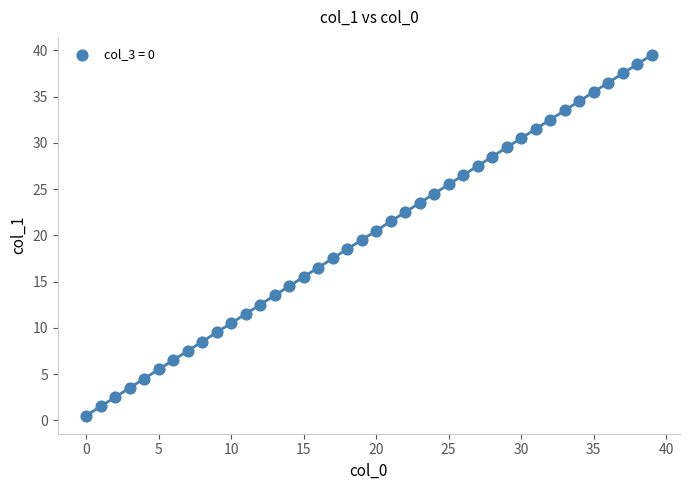

What is the range of Y values (max minus min)?

39.0